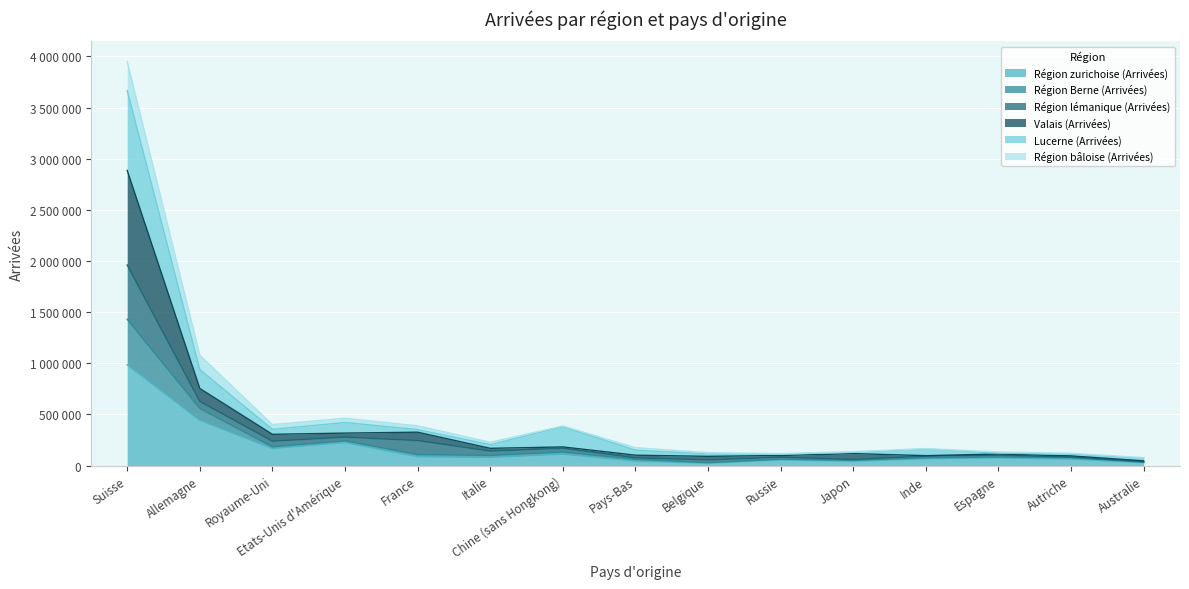

What are all the series names shown in the legend?

Région zurichoise (Arrivées), Région Berne (Arrivées), Région lémanique (Arrivées), Valais (Arrivées), Lucerne (Arrivées), Région bâloise (Arrivées)